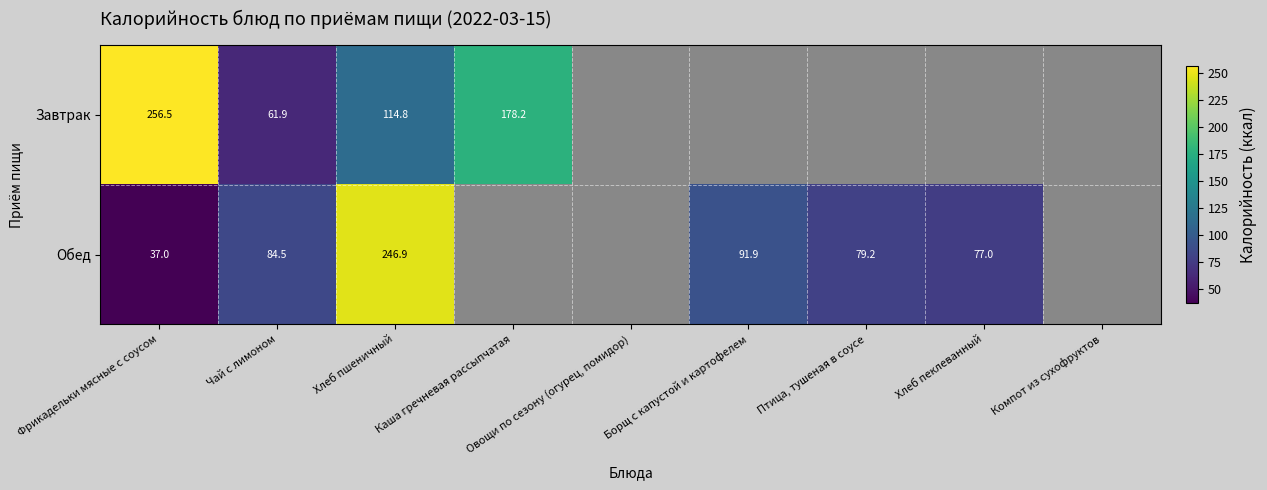

At Фрикадельки мясные с соусом, list the series in order from largest to smallest.

Завтрак, Обед